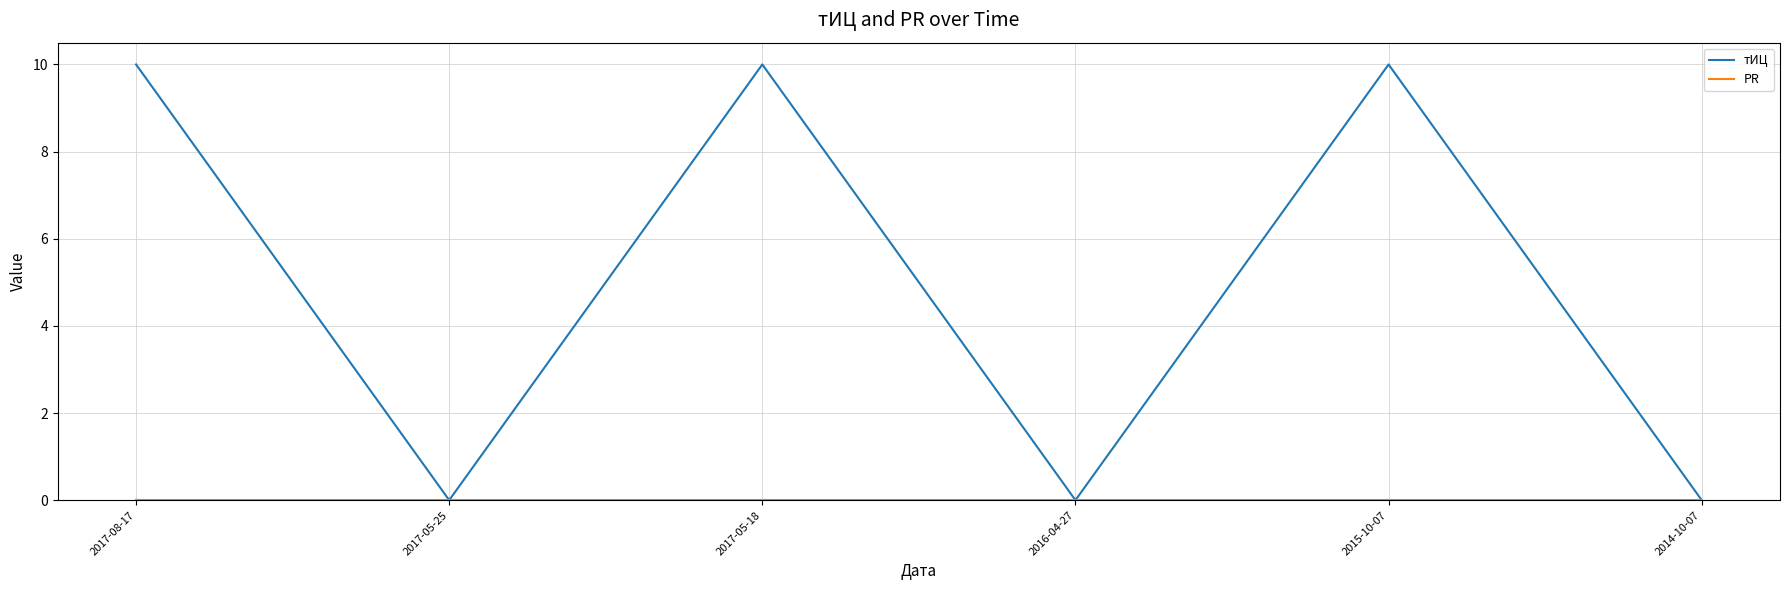

What position from the right is 2014-10-07?

1